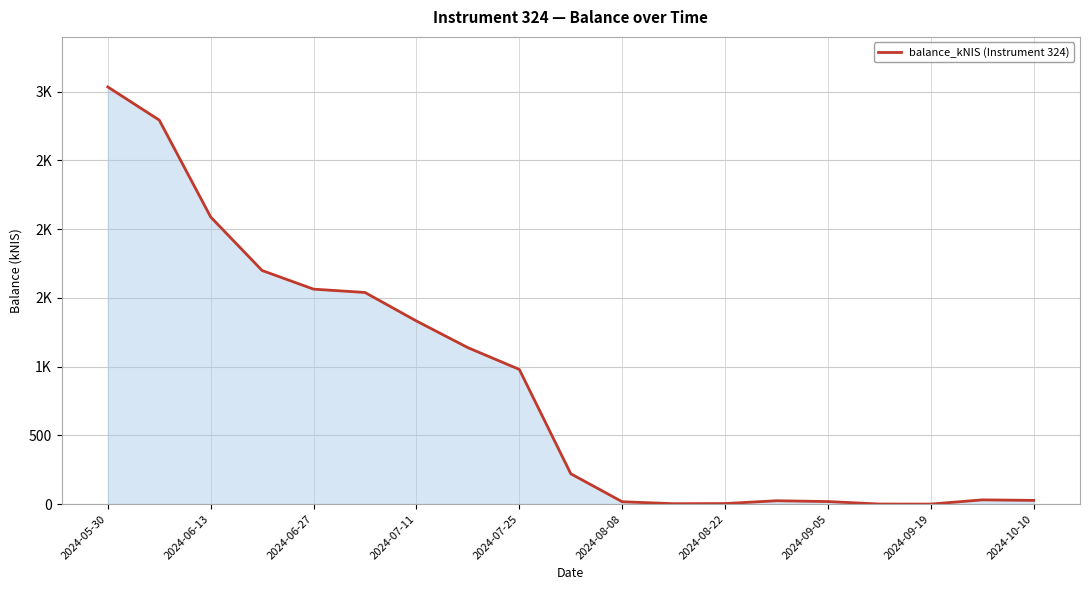

Does the chart have visible grid lines?

Yes